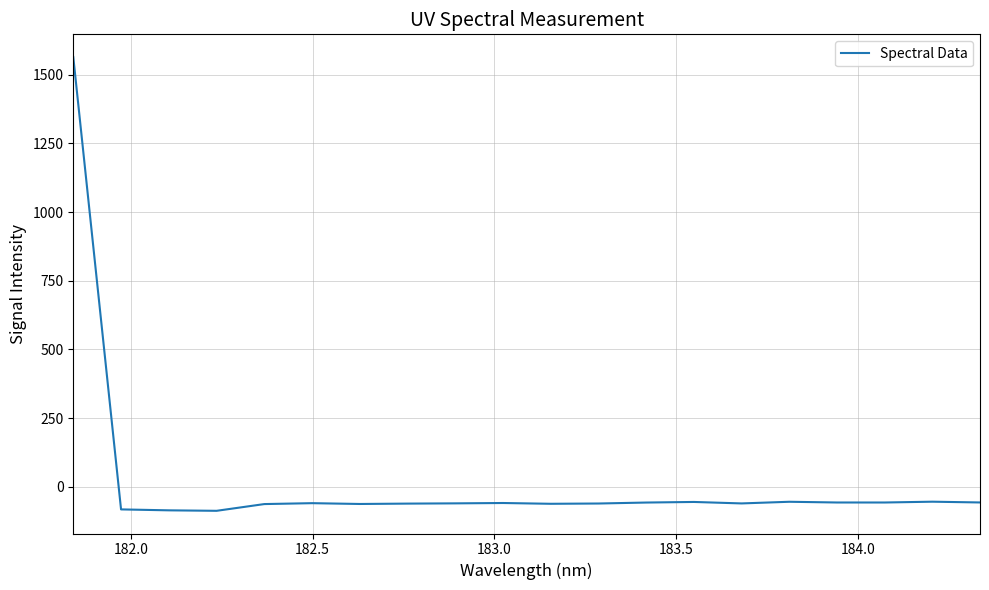

What is the greatest value displayed?

1564.5